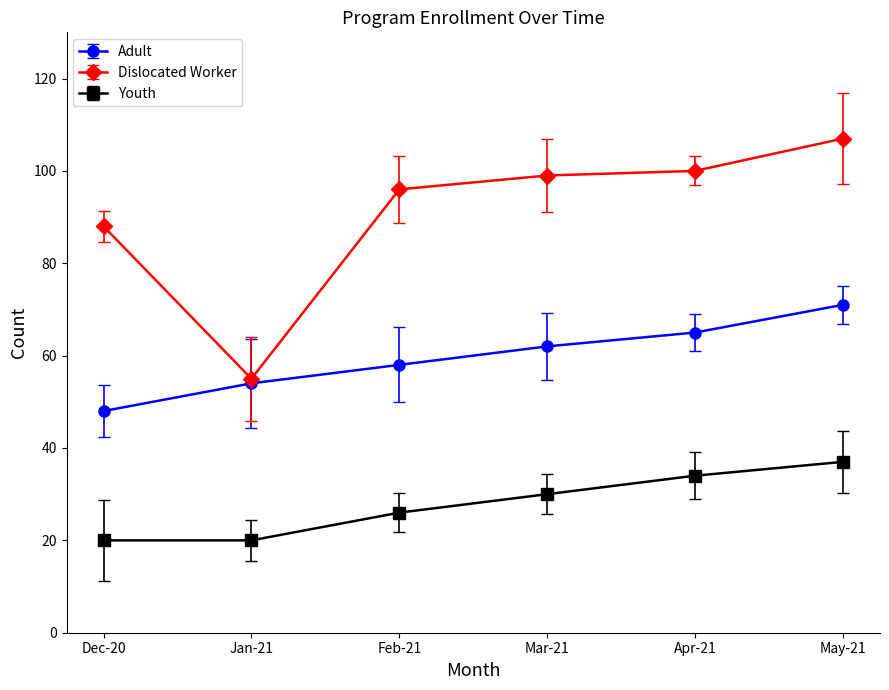

True or false: Adult has a value of 31 at Mar-21.

False